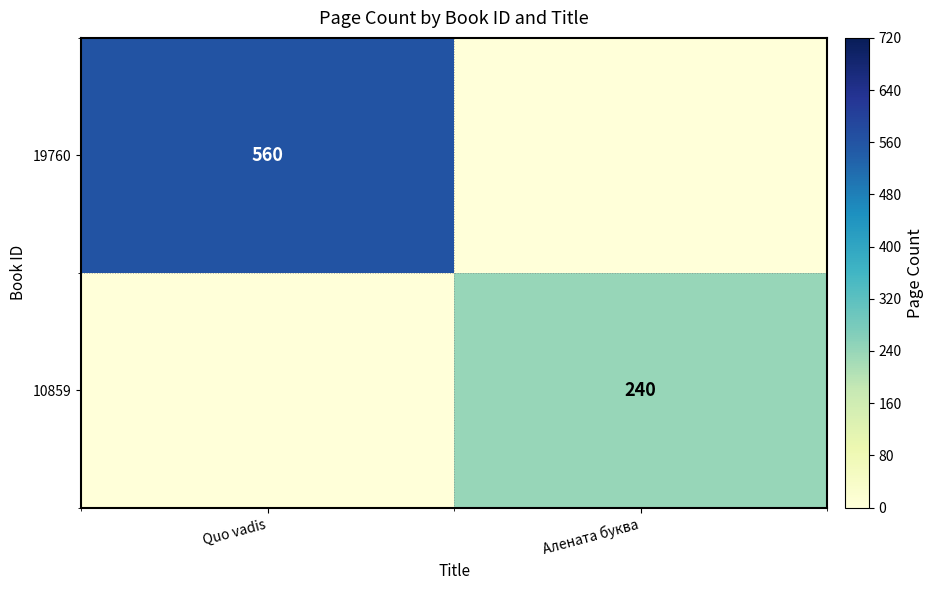

Is the value of 19760 at Quo vadis greater than the value of 10859 at Алената буква?

Yes